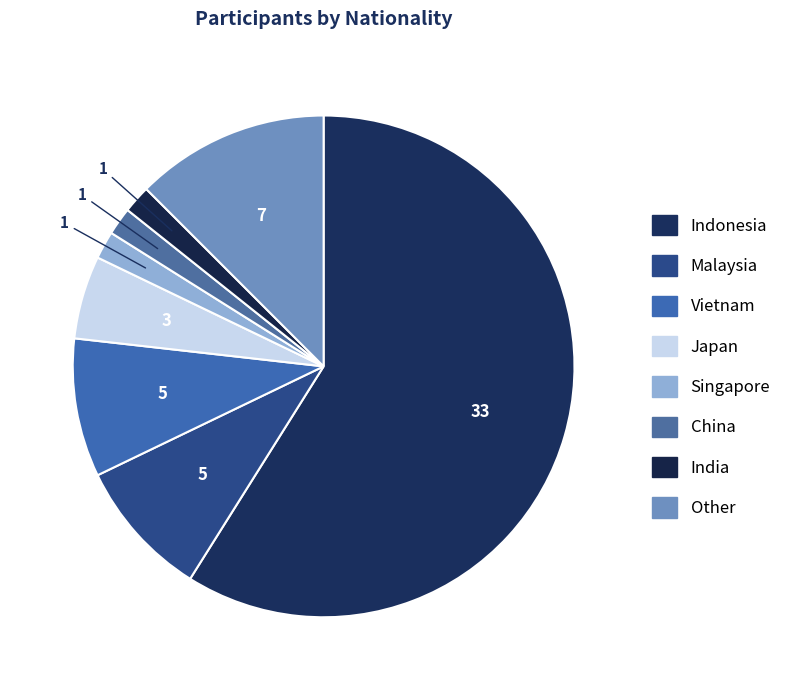

Does Indonesia account for over 50% of the chart?

Yes